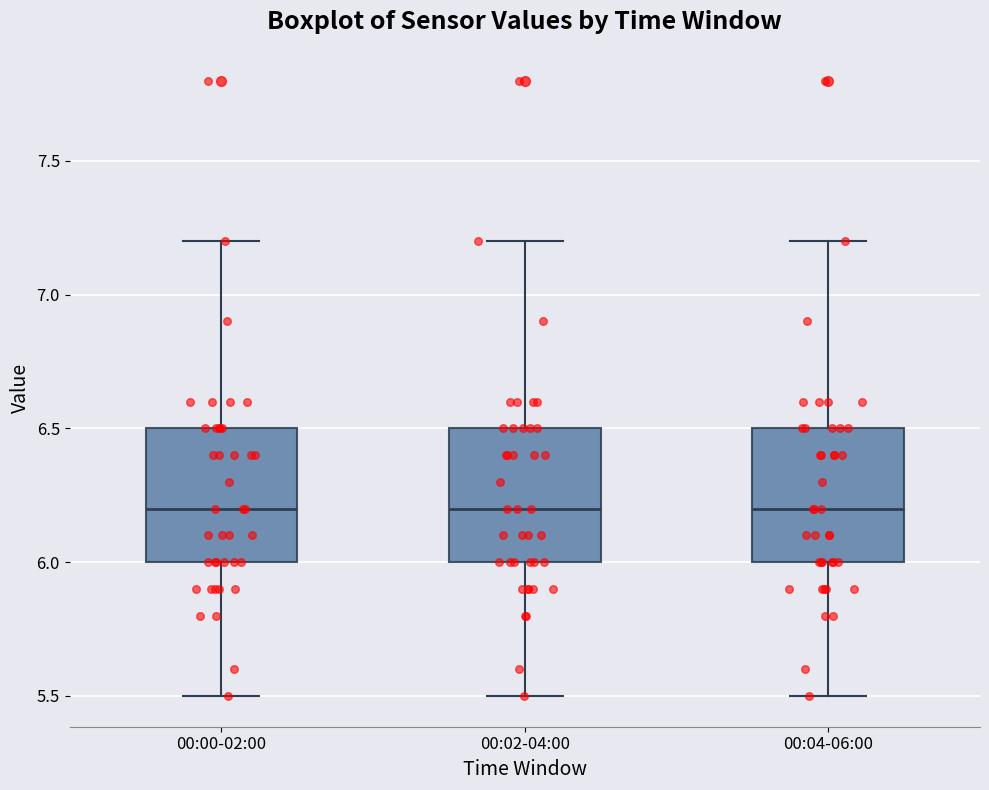

Reading left to right, read every box against the y-axis: the position of its median line, the range the box covers, and the ends of its whiskers. The values are not printed on the chart, so give them approximately, as read against the axis.

00:00-02:00: median 6.2, box 6.0 to 6.5, whiskers 5.5 to 7.2
00:02-04:00: median 6.2, box 6.0 to 6.5, whiskers 5.5 to 7.2
00:04-06:00: median 6.2, box 6.0 to 6.5, whiskers 5.5 to 7.2